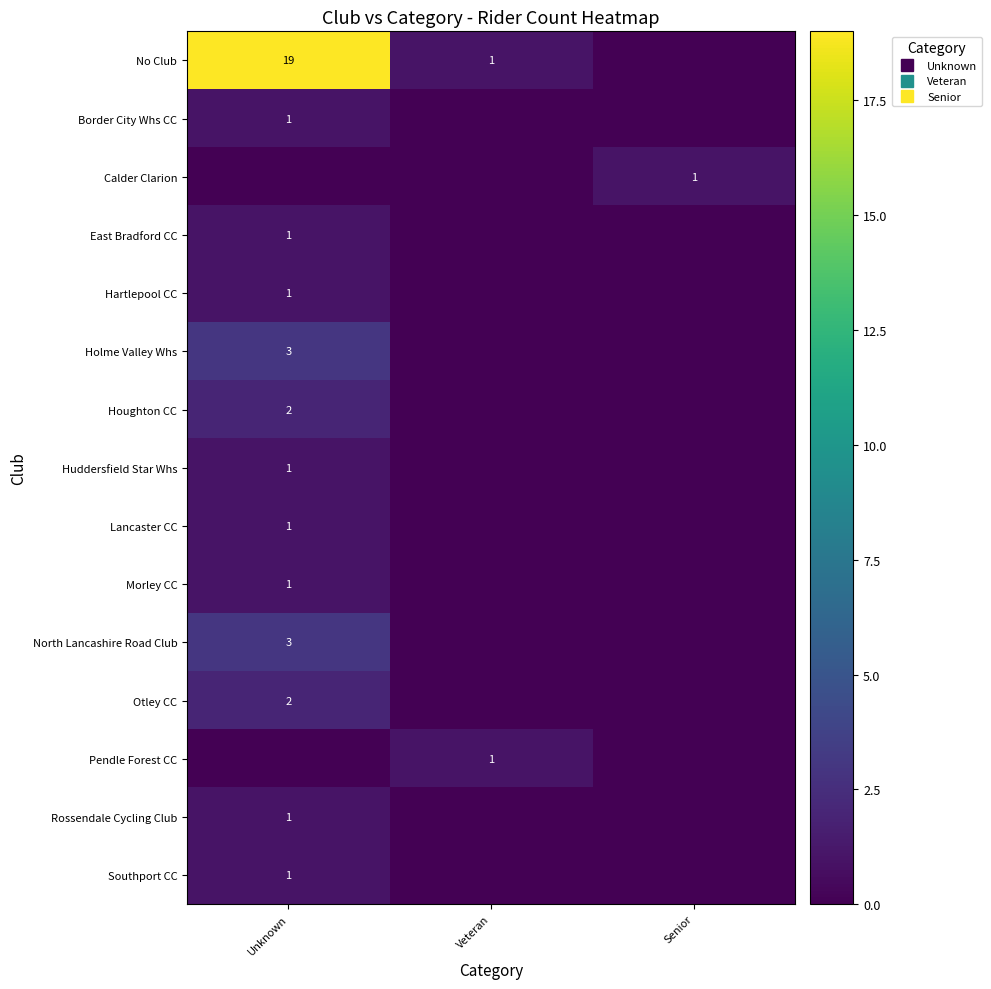

What is the total value across all series at Senior?

1